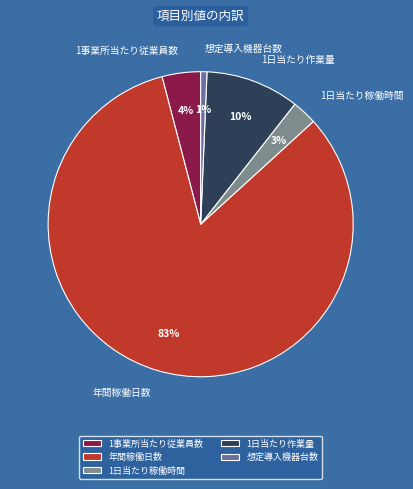

What percentage is the 想定導入機器台数 slice, to the nearest percent?

1%